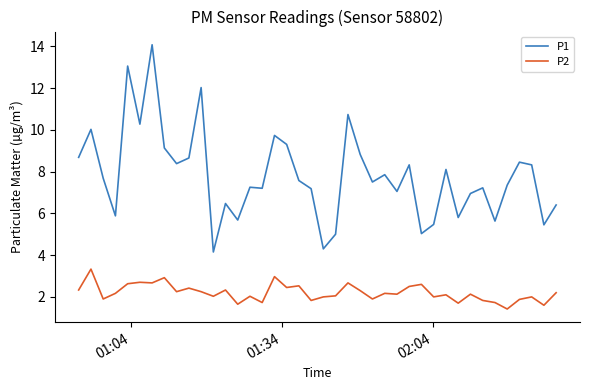

True or false: P2 has more than 1 points higher than both neighbors.

True